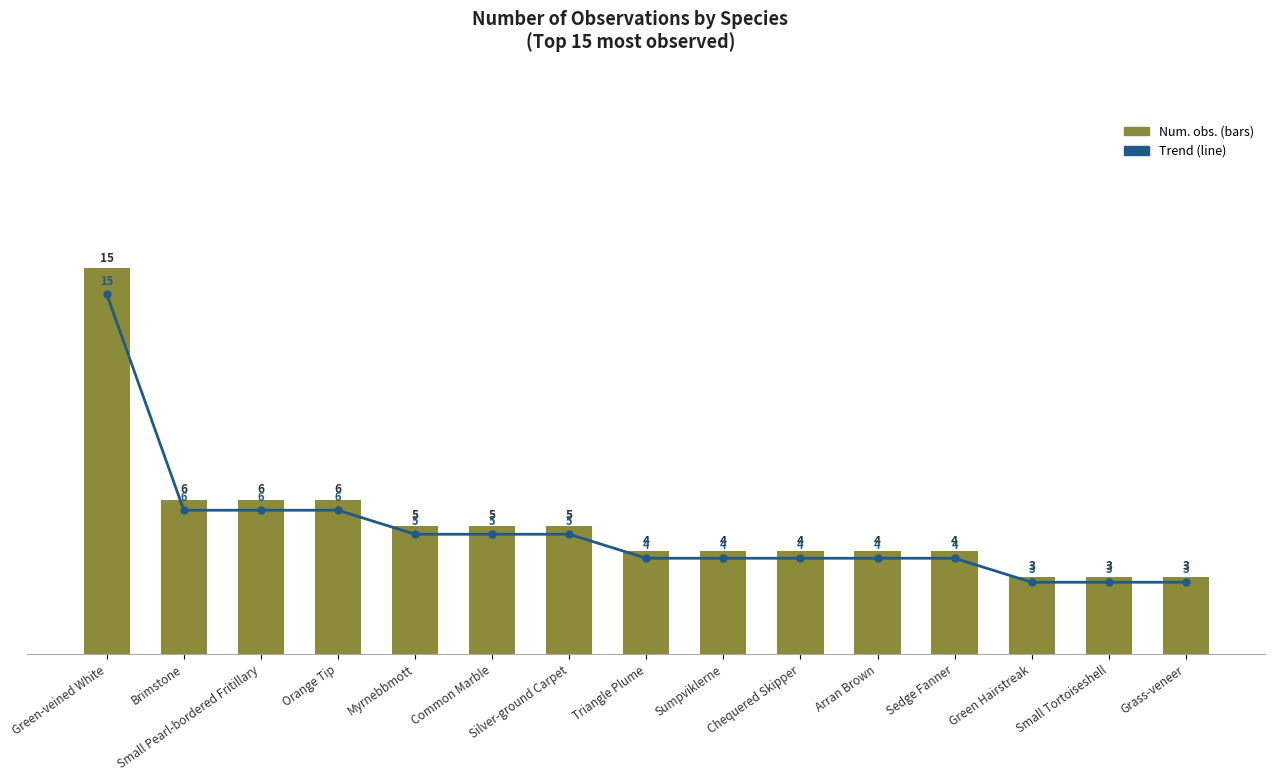

Which has a higher value, Green Hairstreak or Sumpviklerne?

Sumpviklerne